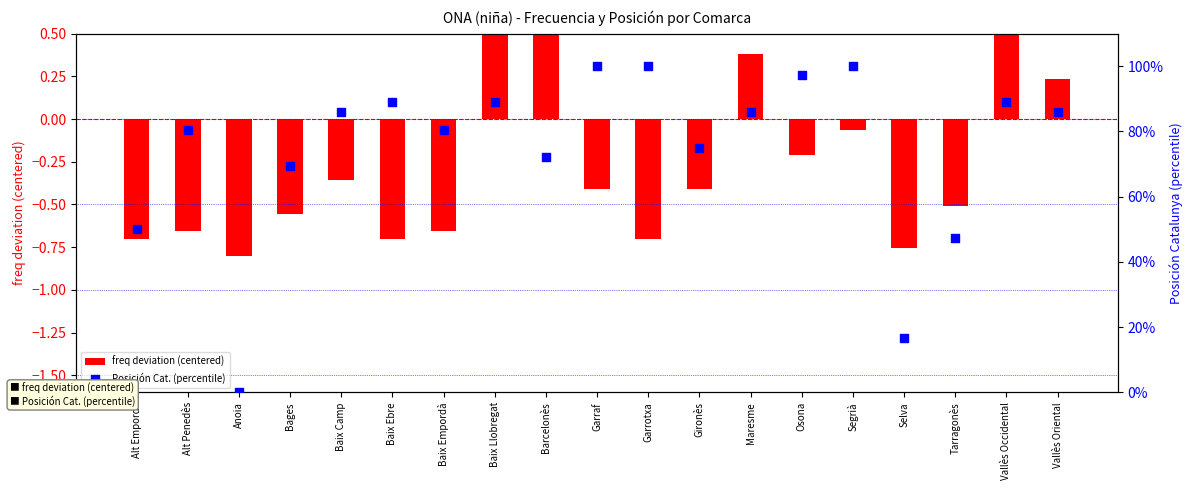

Is the value of Posición Cat. (percentile) at Baix Camp greater than the value of freq deviation (centered) at Anoia?

Yes